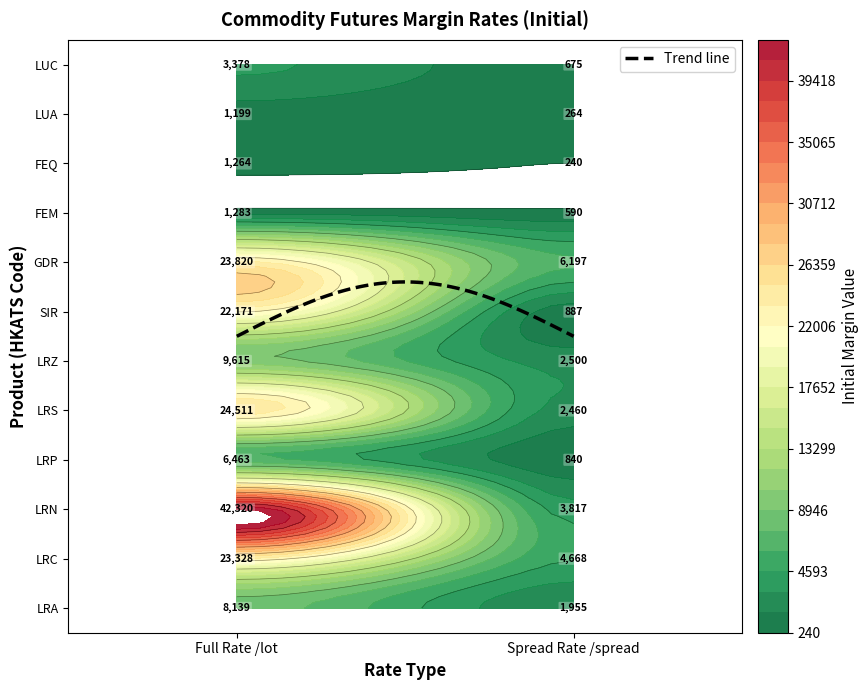

At which category does the chart reach its peak across all series?

Full Rate /lot